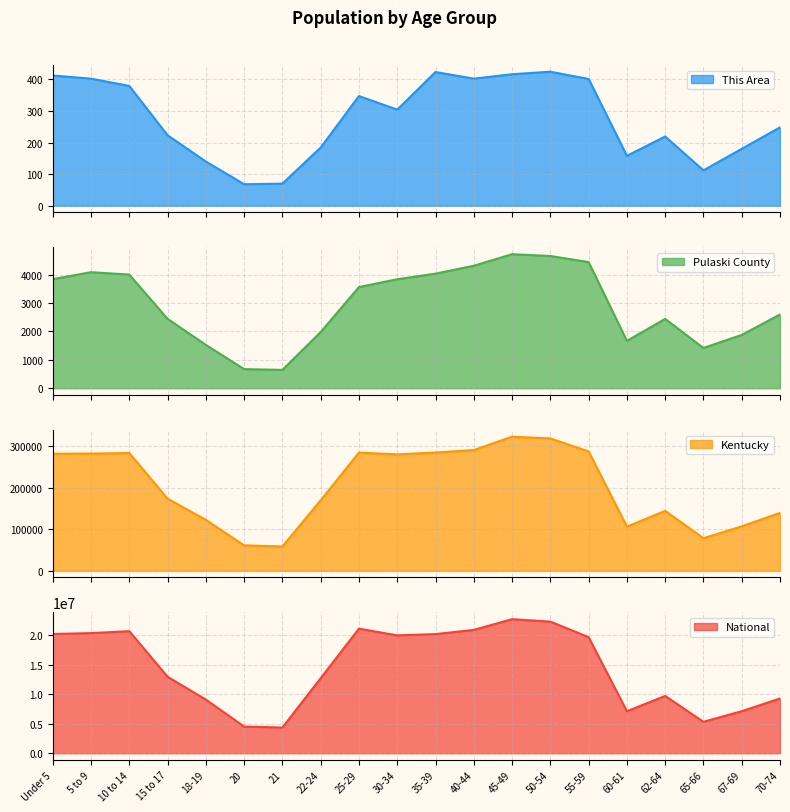

Does the chart have visible grid lines?

Yes